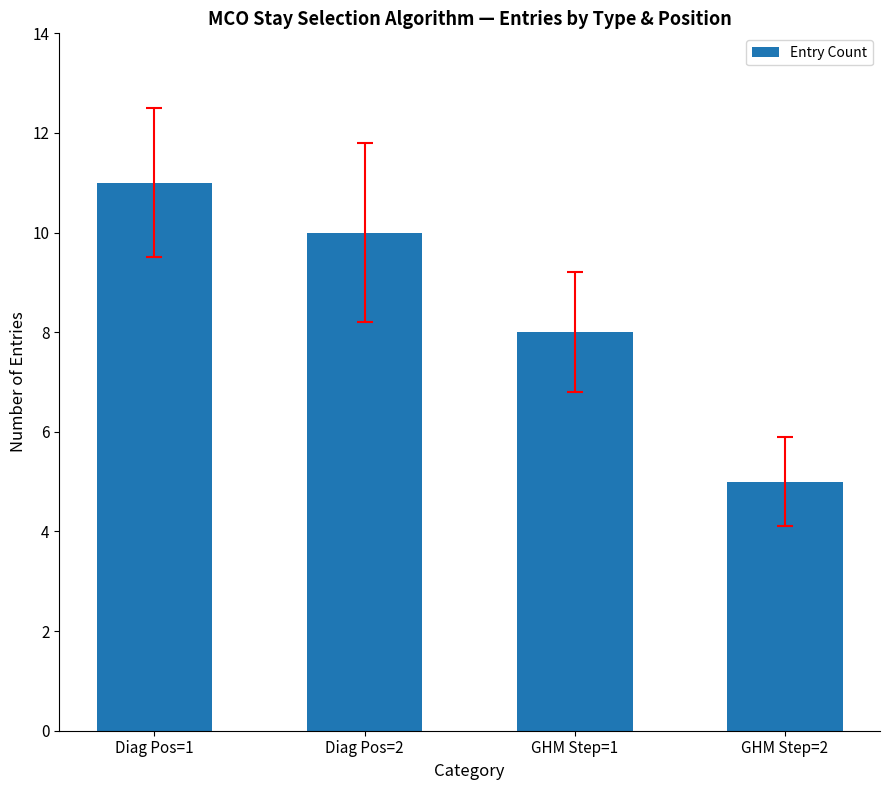

What is the minimum value shown in the chart?

5